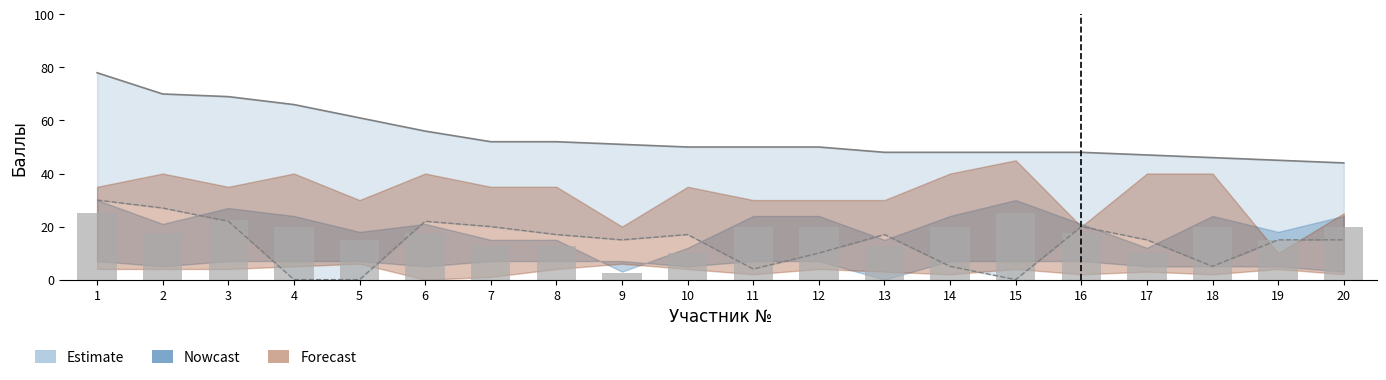

At which category is the sum across all series the highest?

1